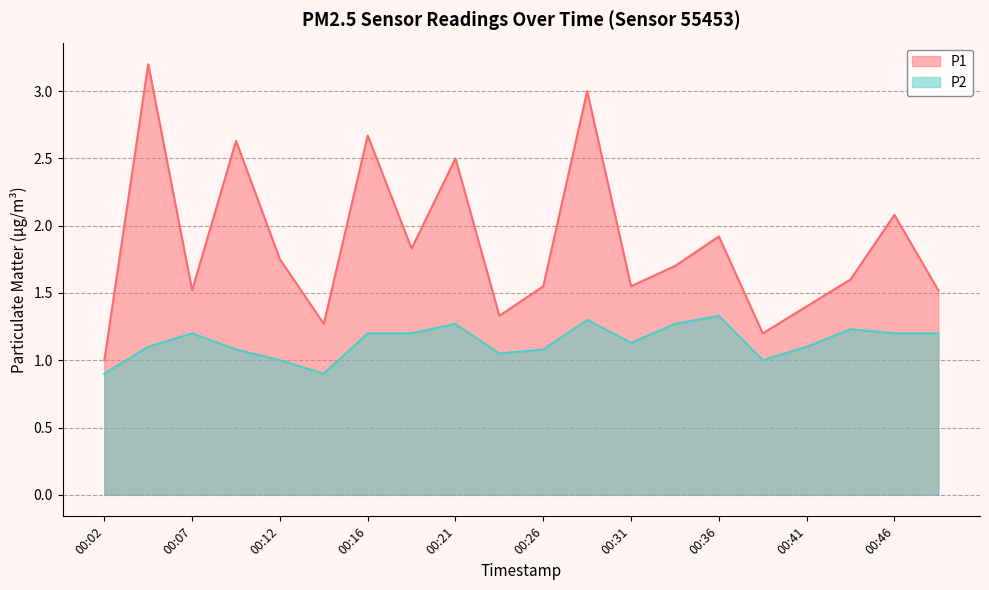

True or false: P2 and P1 cross at least once.

False